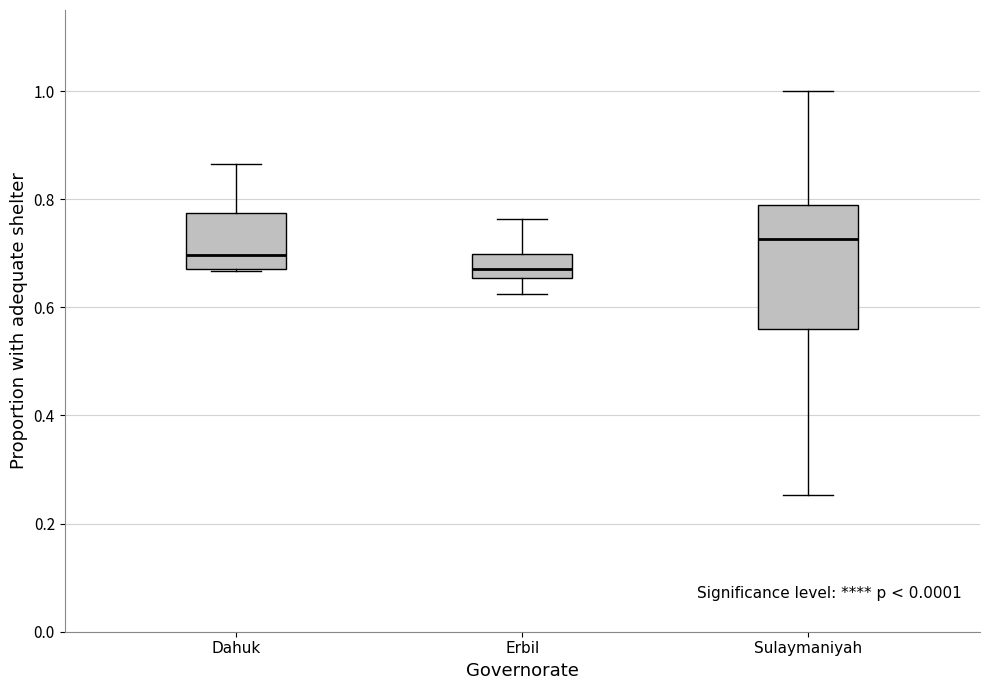

Which box is the tallest, from its lower edge to its upper edge?

Sulaymaniyah